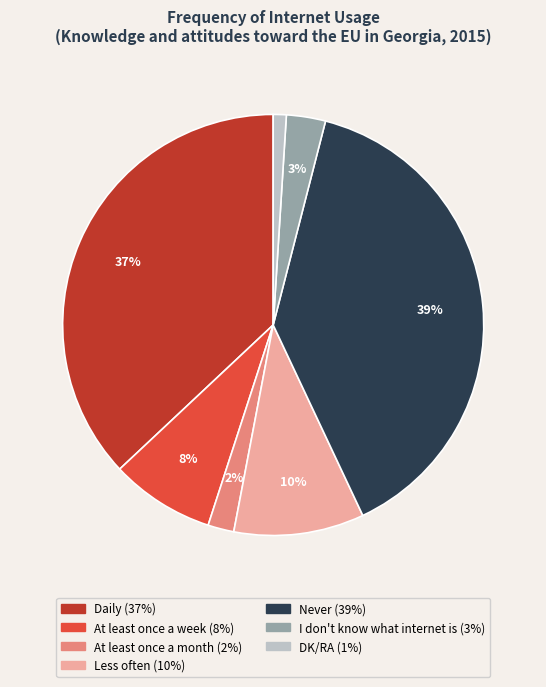

Is the sum of Less often and I don't know what internet is greater than half?

No